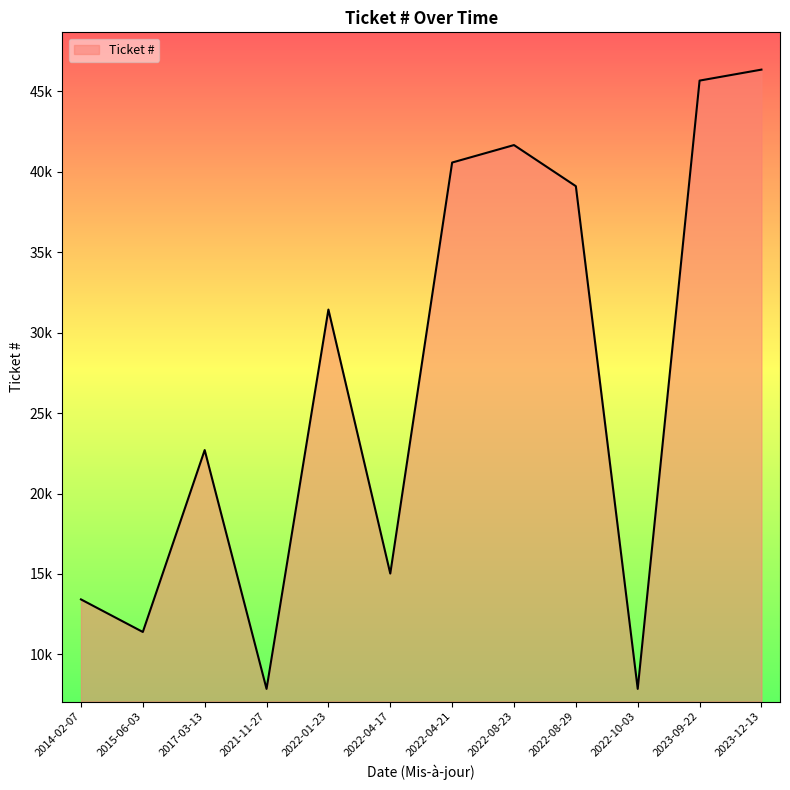

Rank the categories by value from highest to lowest.

2023-12-13, 2023-09-22, 2022-08-23, 2022-04-21, 2022-08-29, 2022-01-23, 2017-03-13, 2022-04-17, 2014-02-07, 2015-06-03, 2022-10-03, 2021-11-27